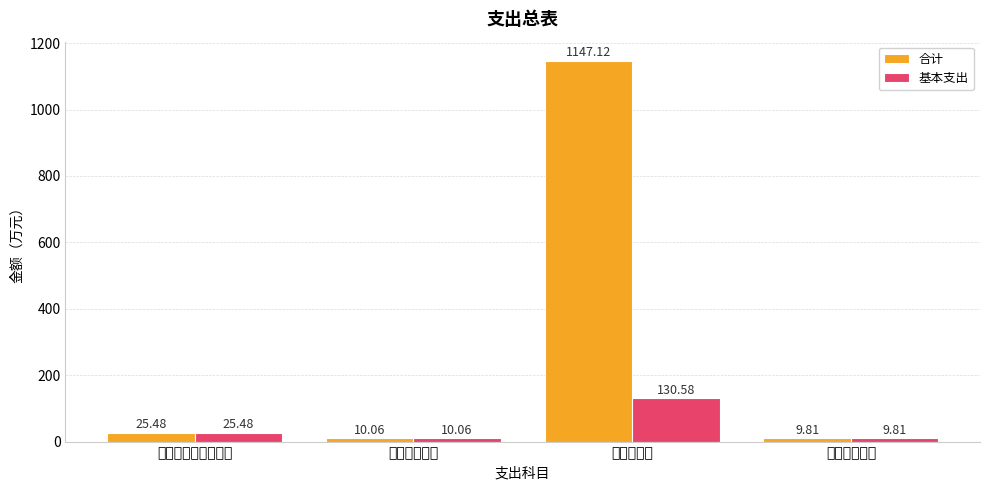

Which series has the largest range (max minus min)?

合计